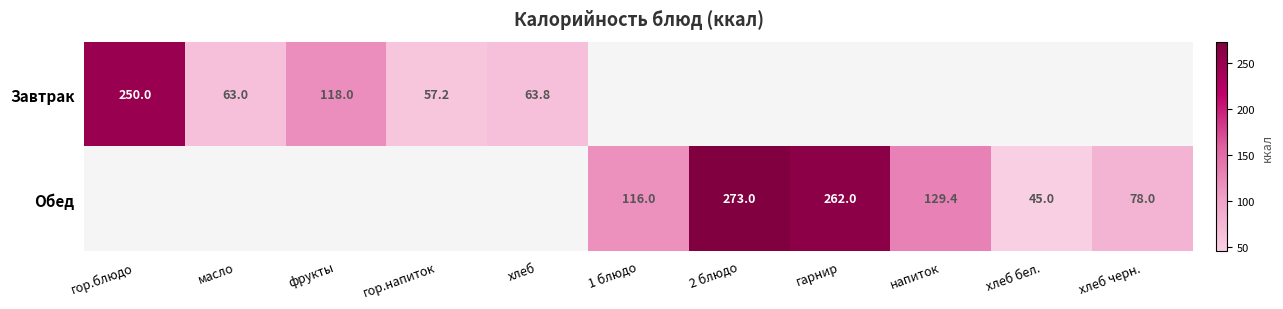

The value of Обед at 2 блюдо is 273.0. True or false?

True